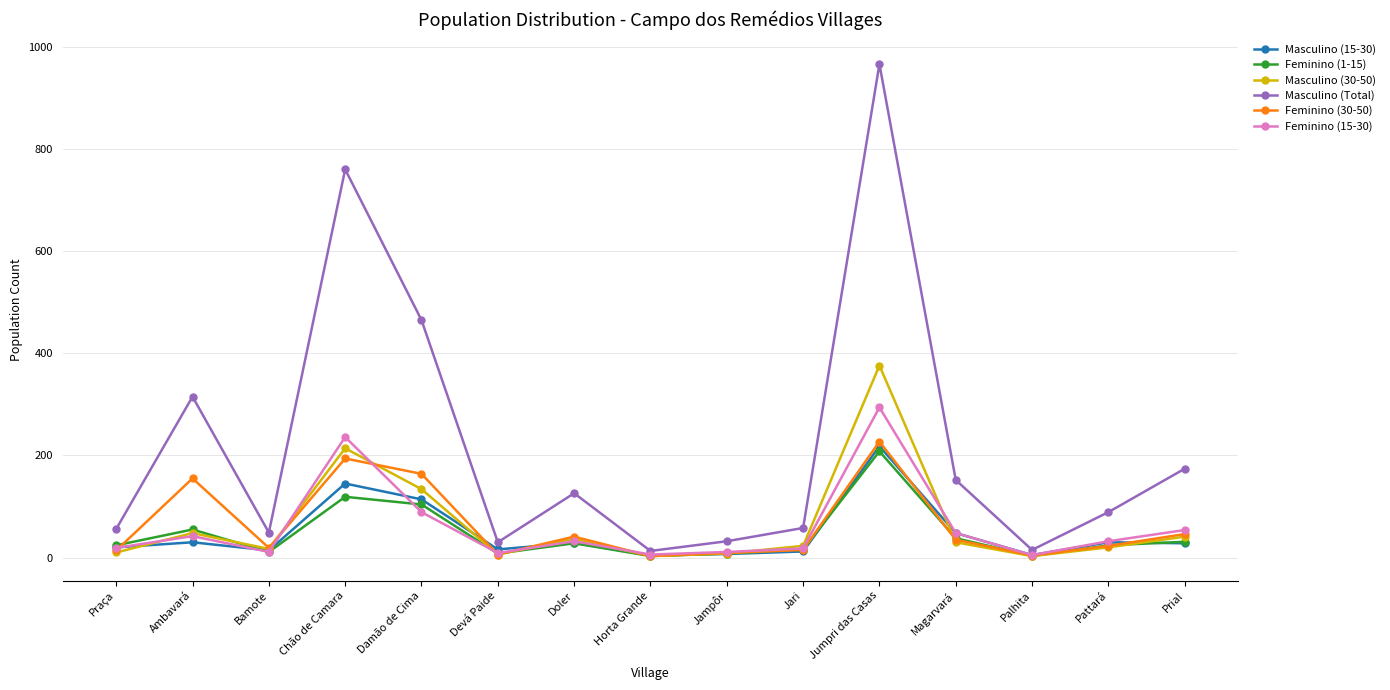

Where is the first local minimum for Masculino (30-50)?

Bamote